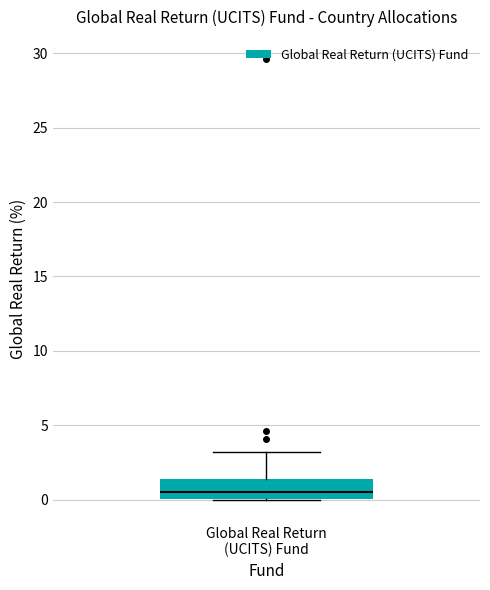

Where does the median line of the box for Global Real Return (UCITS) Fund sit on the y-axis? The values are not printed on the chart, so give them approximately, as read against the axis.

0.5